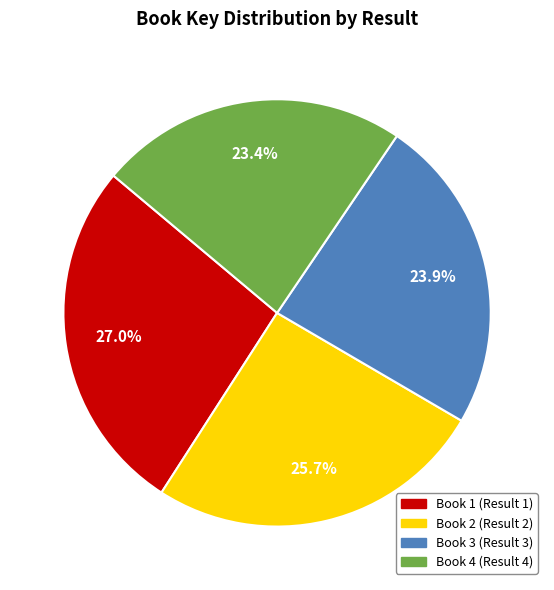

To the nearest percent, what is the average slice percentage?

25%